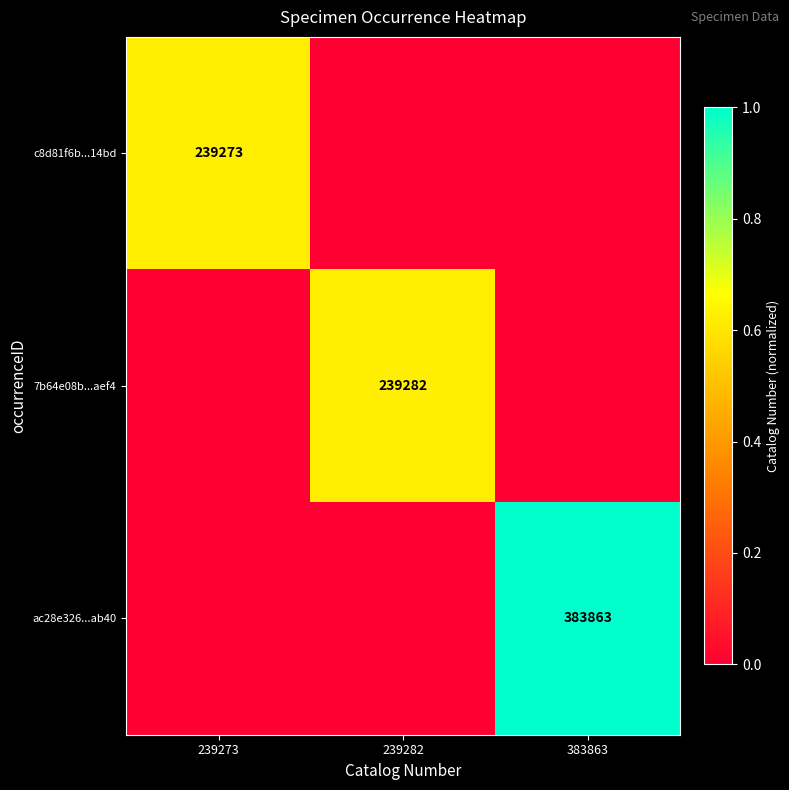

At which category is the sum across all series the highest?

383863